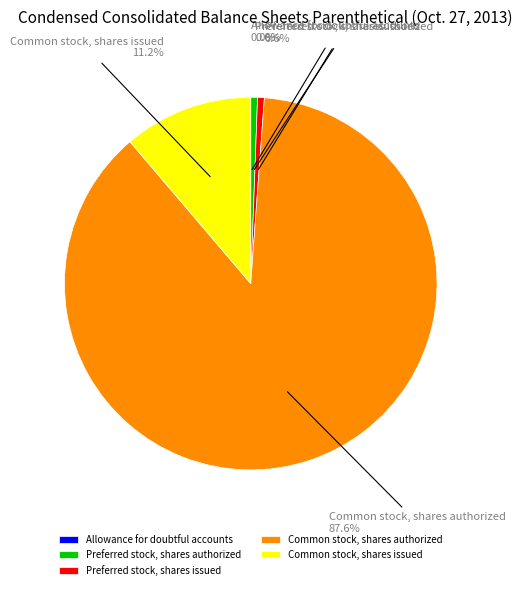

Which category has the biggest portion of the pie?

Common stock, shares authorized